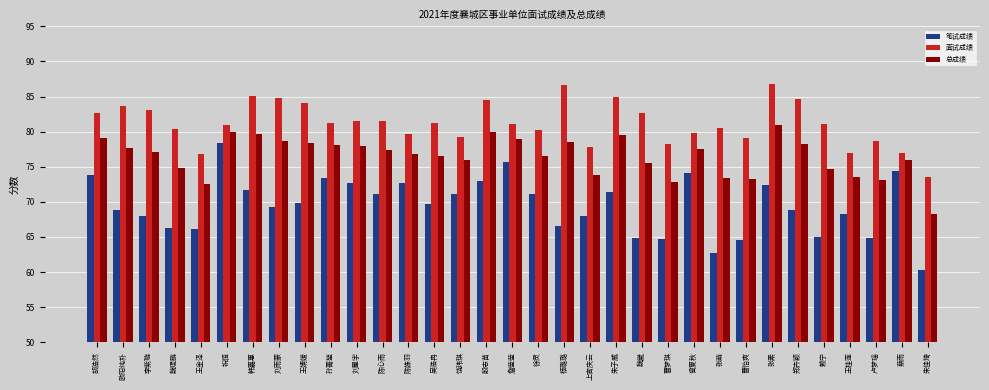

What is the approximate value of 总成绩 at 陈姝羽?

76.9